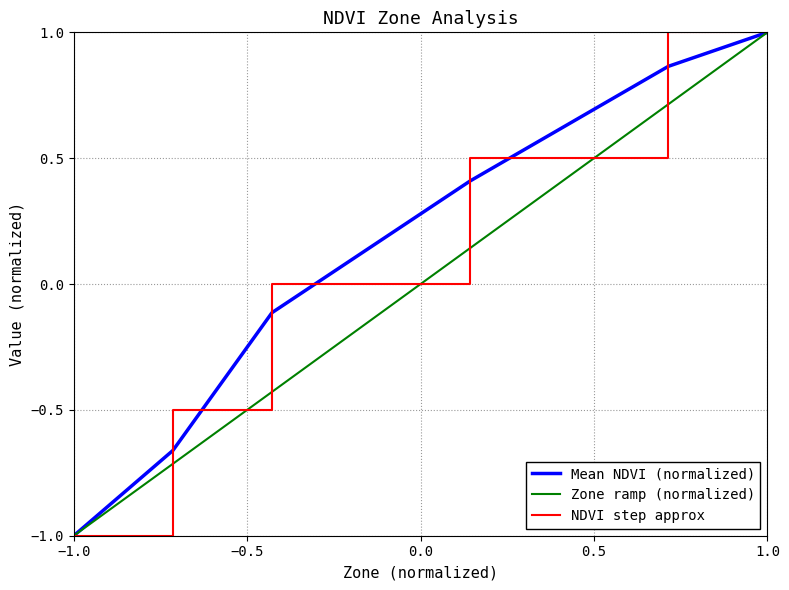

List the series in order of their overall mean, highest first.

NDVI step approx, Mean NDVI (normalized), Zone ramp (normalized)